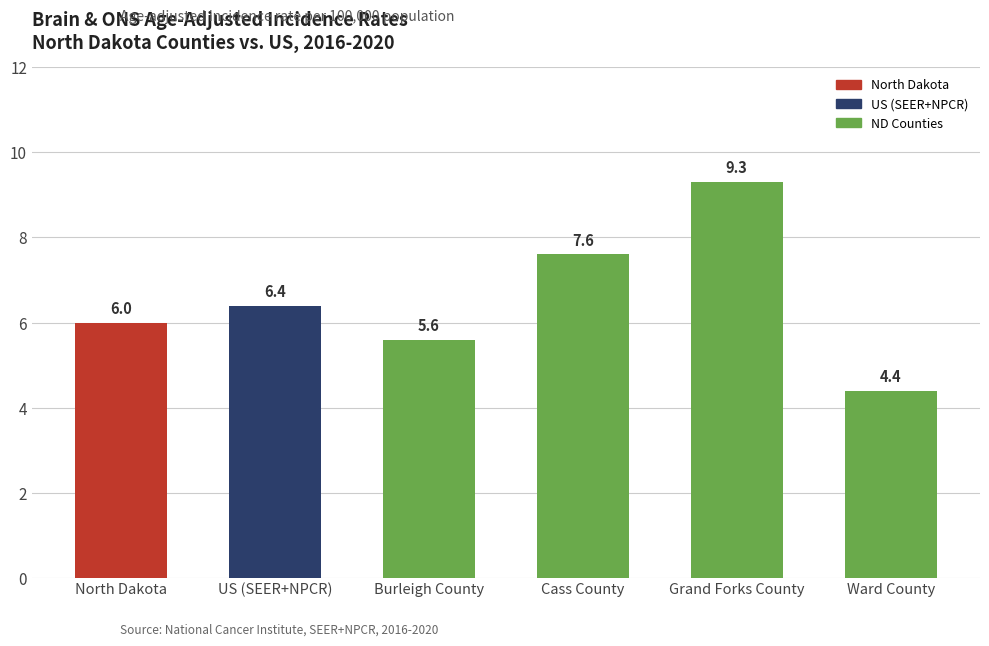

What is the label of the 6th bar from the right?

North Dakota